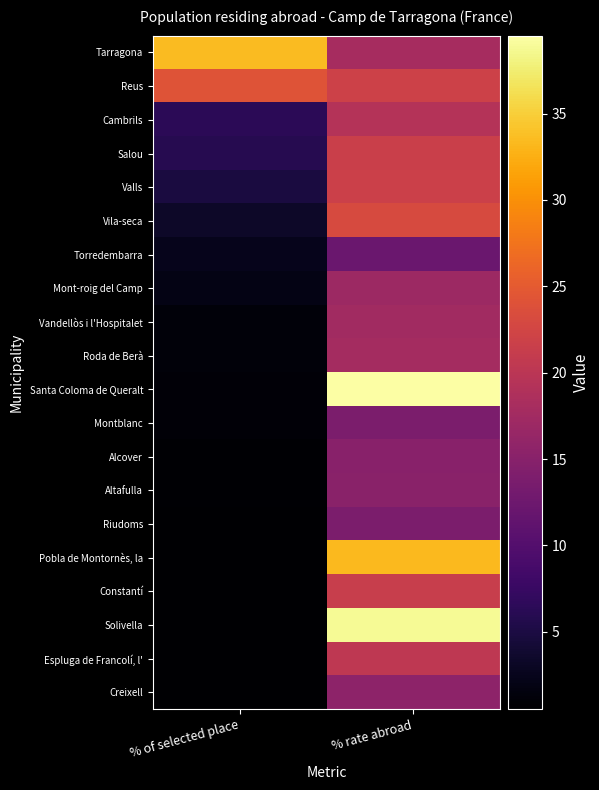

Rank the series by their maximum value, from lowest to highest.

Torredembarra, Montblanc, Riudoms, Alcover, Altafulla, Creixell, Mont-roig del Camp, Vandellòs i l'Hospitalet, Roda de Berà, Cambrils, Espluga de Francolí, l', Constantí, Salou, Valls, Vila-seca, Reus, Pobla de Montornès, la, Tarragona, Solivella, Santa Coloma de Queralt